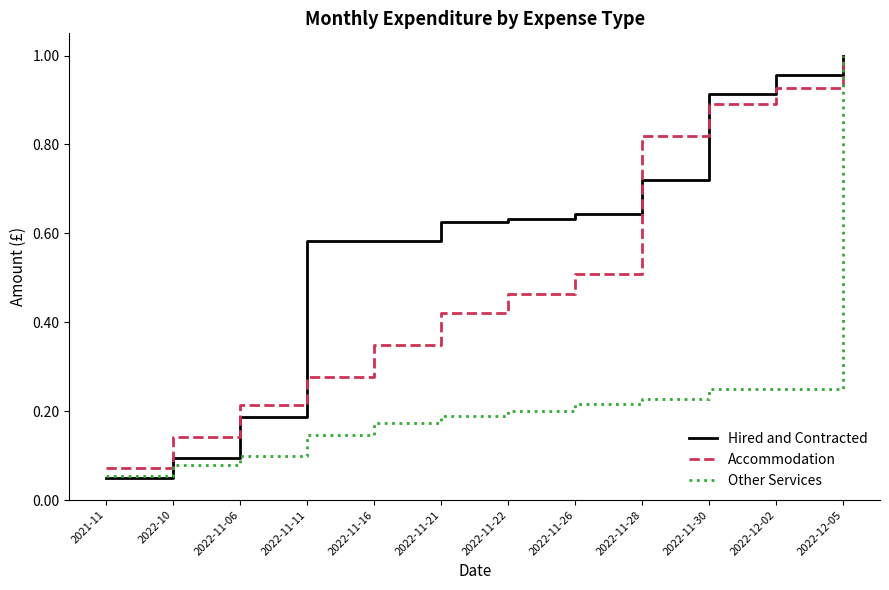

List the series in order of their overall mean, highest first.

Hired and Contracted, Accommodation, Other Services